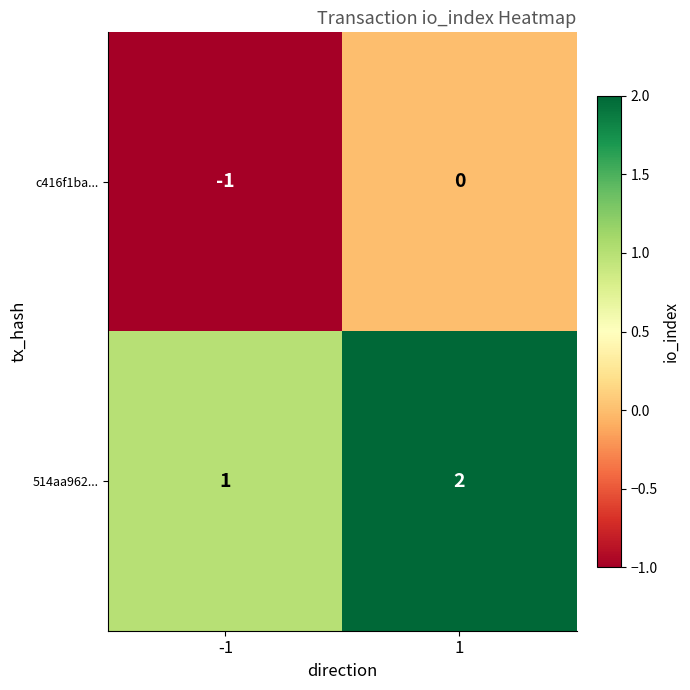

What is the spread (max minus min) of values at -1?

2